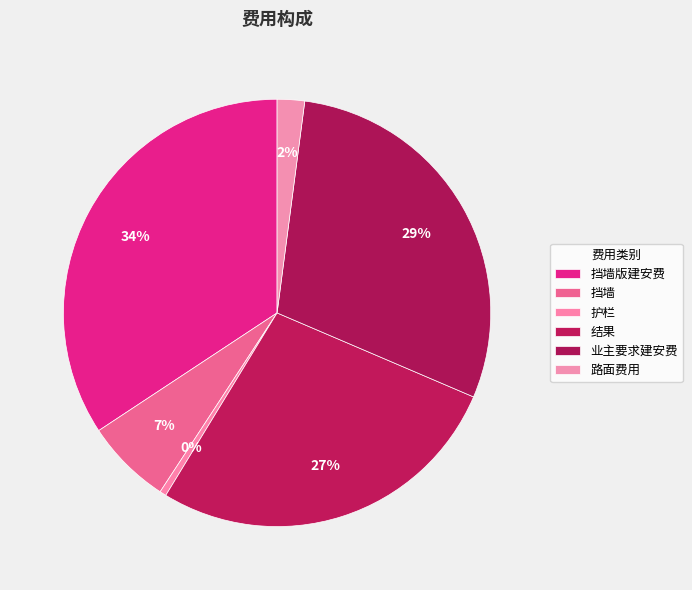

How many slices are in this pie chart?

6